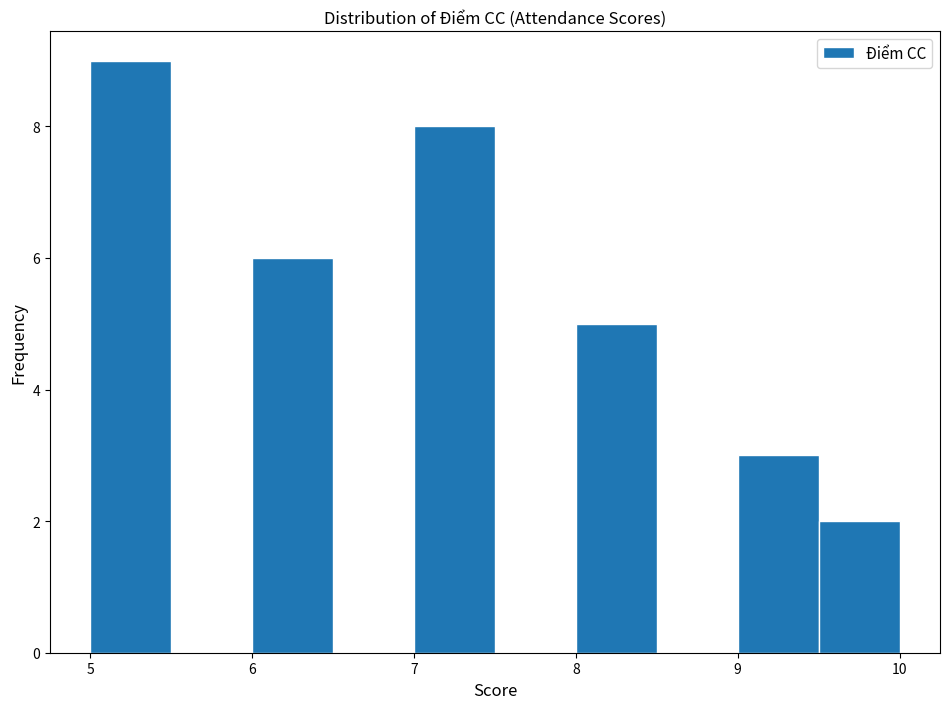

Over which range of the x-axis is the bar tallest?

5.0 to 5.5